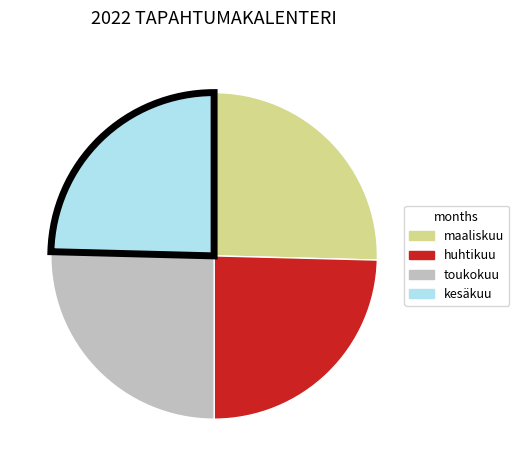

Approximately how many times larger is the value at huhtikuu compared to maaliskuu?

1.0